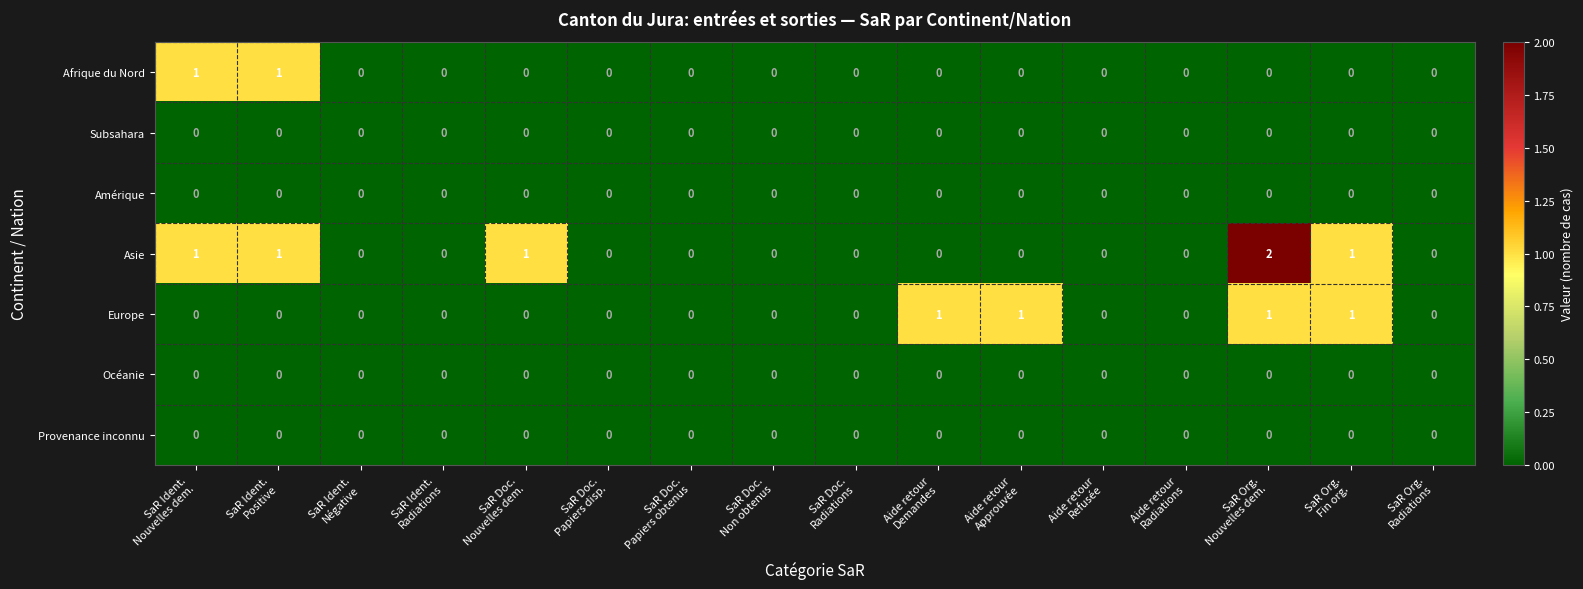

Which series has the largest total across all categories?

Asie